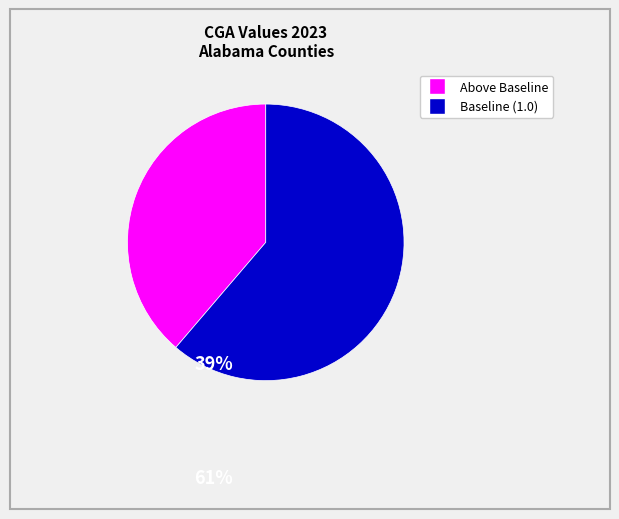

Does any single category account for the majority?

Yes